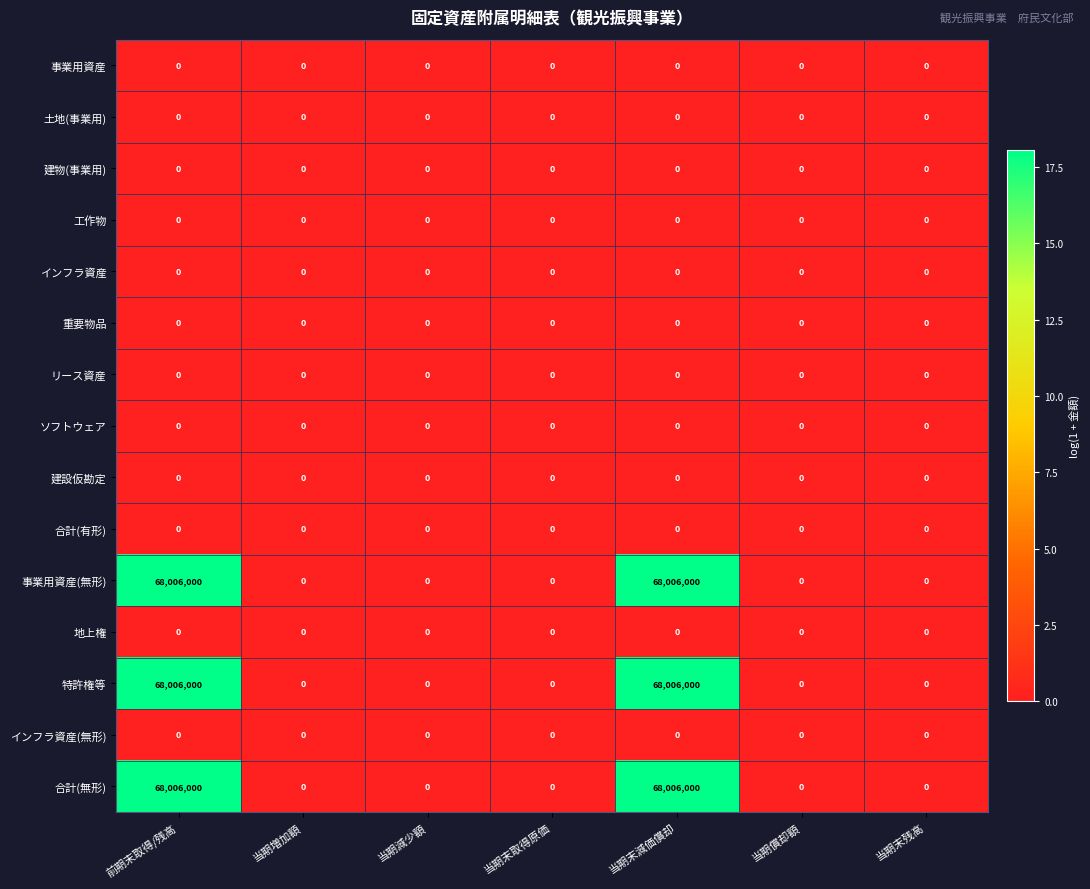

Is it true that リース資産 equals 0 at 当期末取得原価?

True